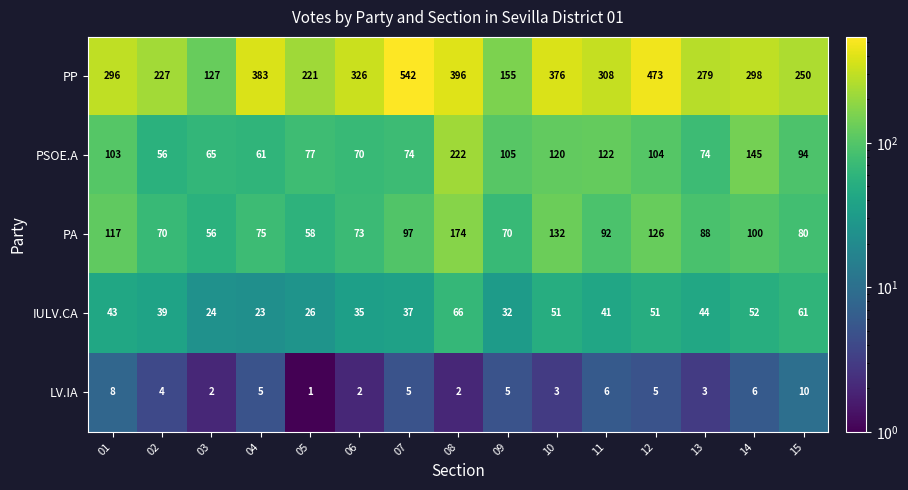

Count the LV.IA values in the range 2 to 6.

12